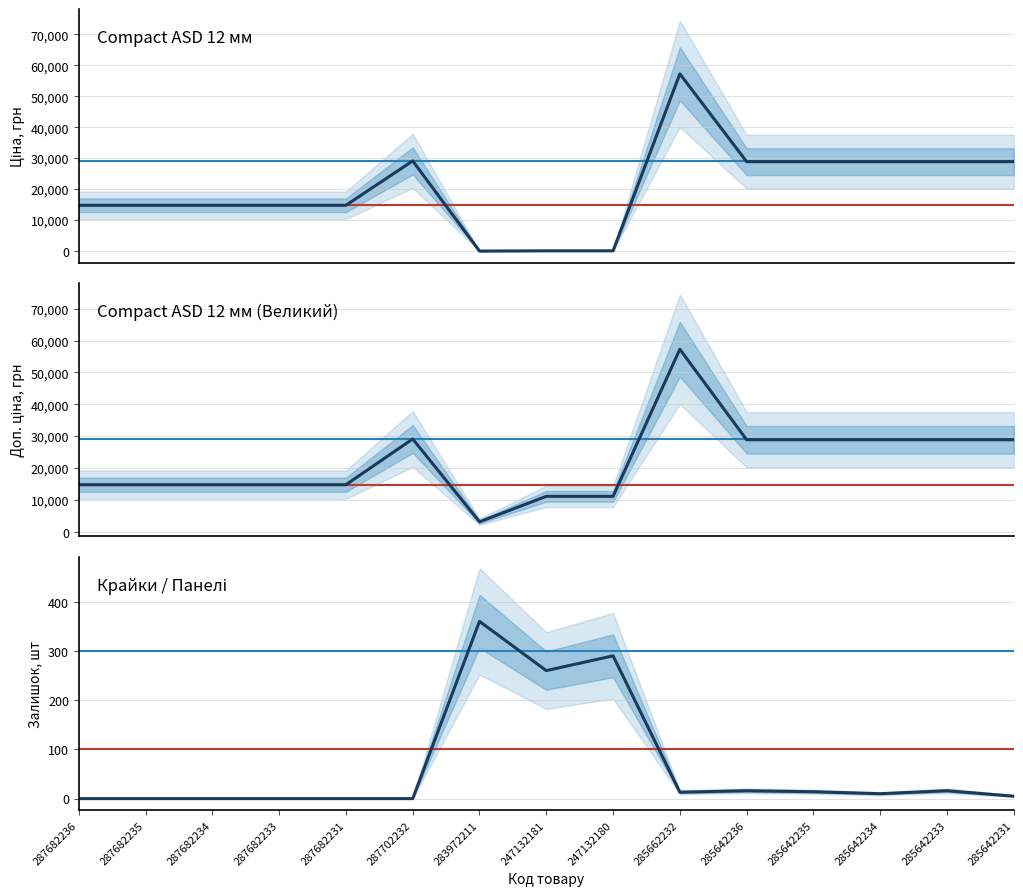

True or false: Залишок has a value of 0.0 at 287682231.

True